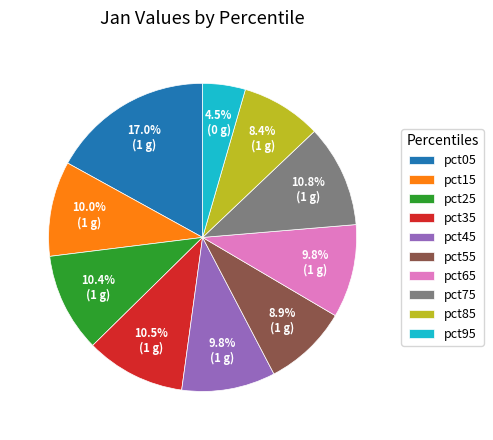

Count the number of slices in the pie.

10